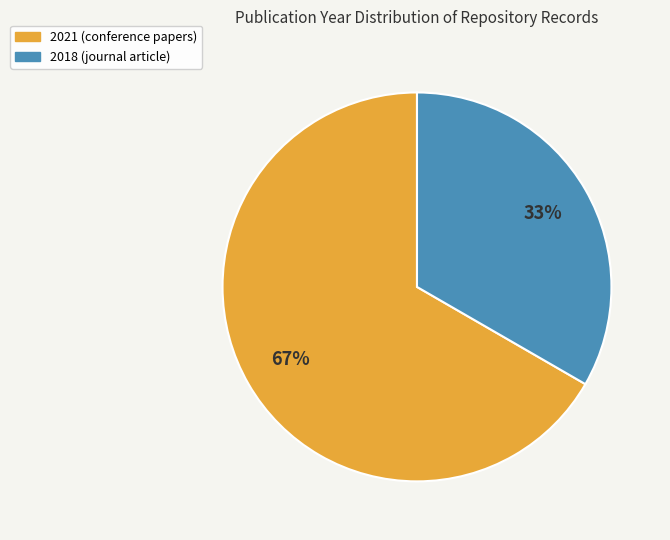

How many slices are in this pie chart?

2